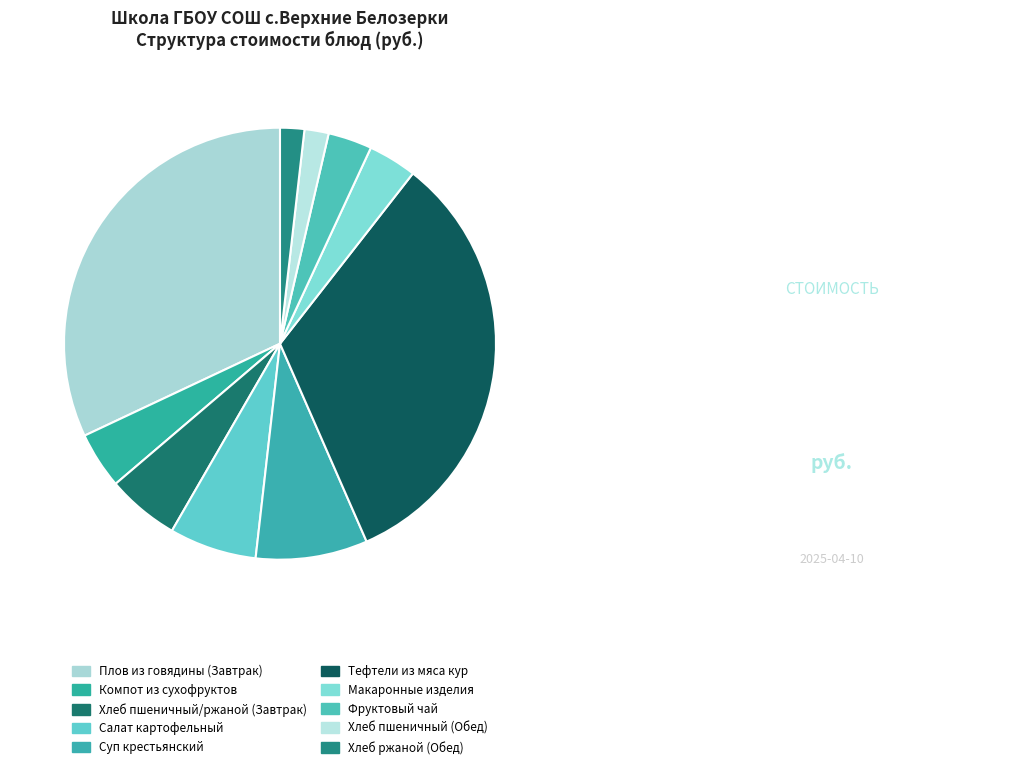

What percentage do Салат картофельный and Хлеб пшеничный (Обед) together represent?

8.3%